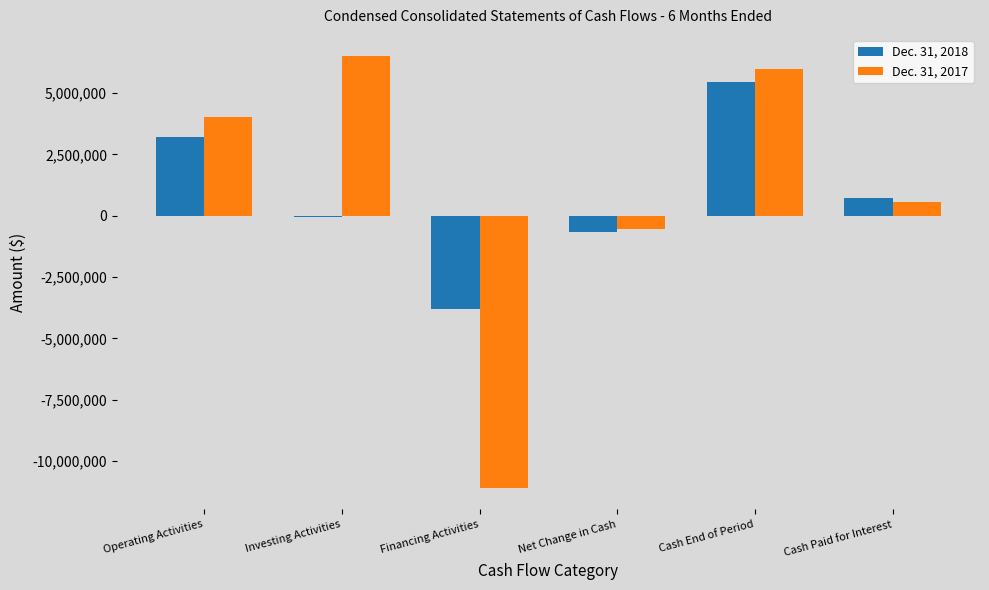

What is the highest value of the Dec. 31, 2018 series?

5461492